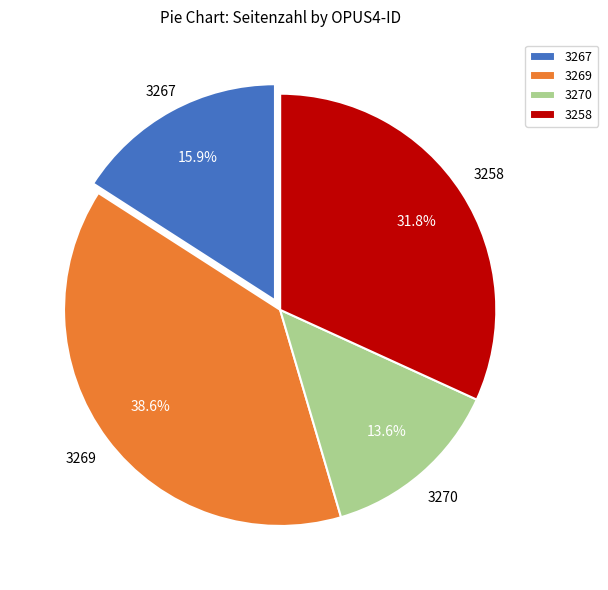

What is the smallest slice in the pie chart?

3270